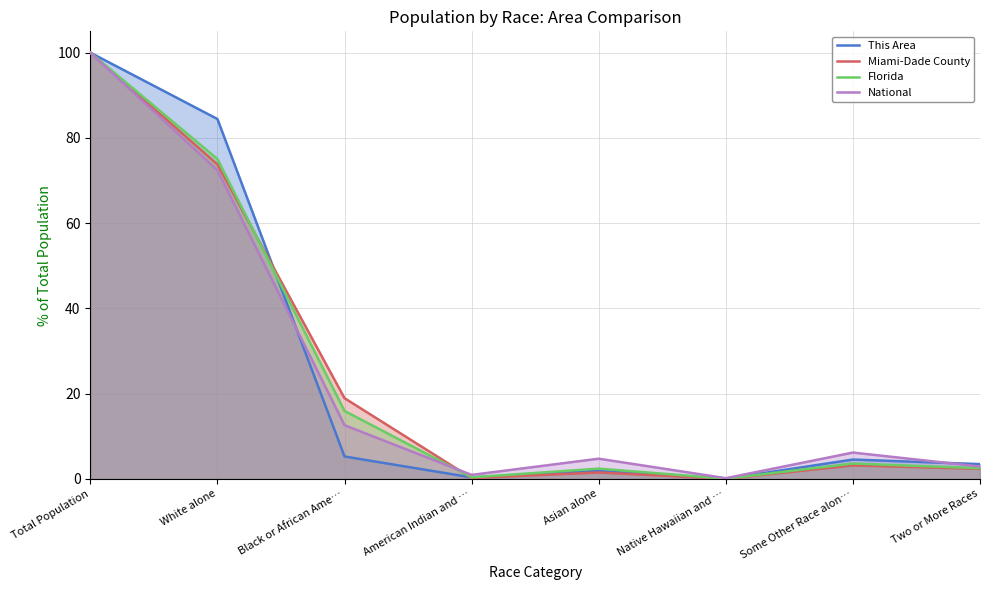

Where is the first local maximum for Florida?

Asian alone